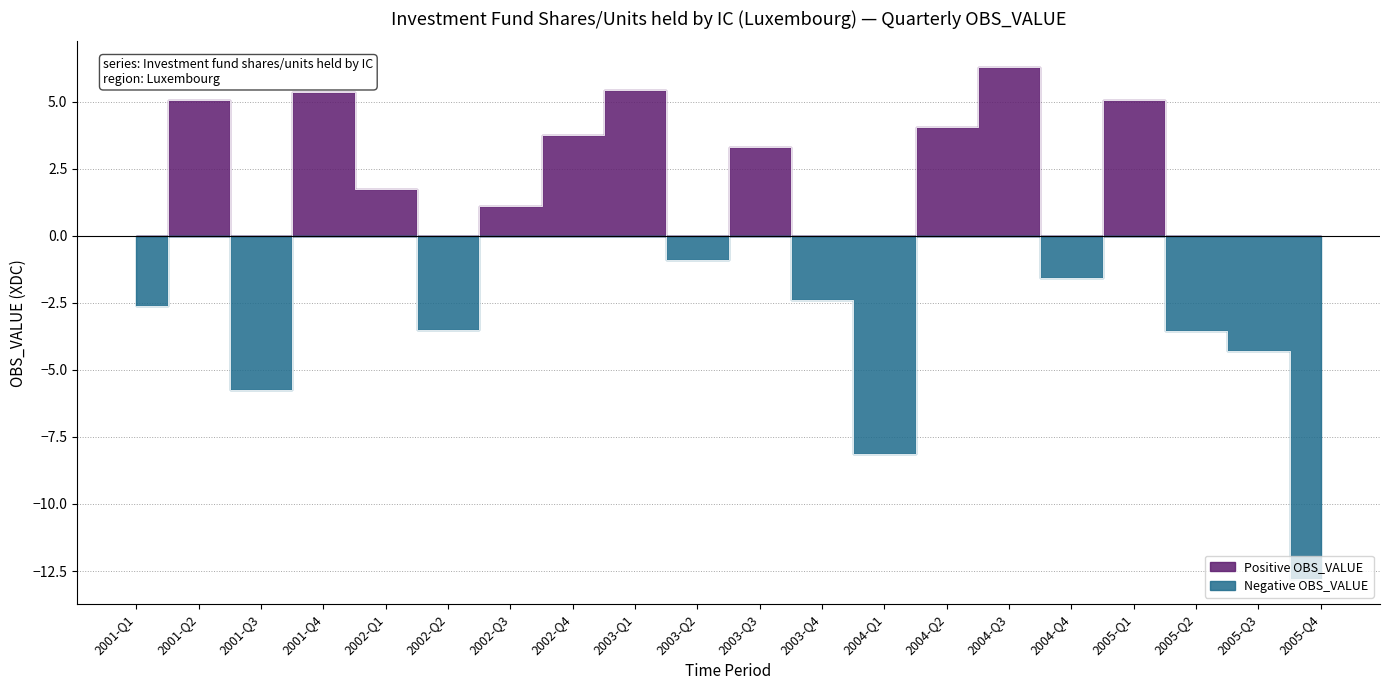

List the labels in order of value, smallest first.

2005-Q4, 2004-Q1, 2001-Q3, 2005-Q3, 2005-Q2, 2002-Q2, 2001-Q1, 2003-Q4, 2004-Q4, 2003-Q2, 2002-Q3, 2002-Q1, 2003-Q3, 2002-Q4, 2004-Q2, 2001-Q2, 2005-Q1, 2001-Q4, 2003-Q1, 2004-Q3